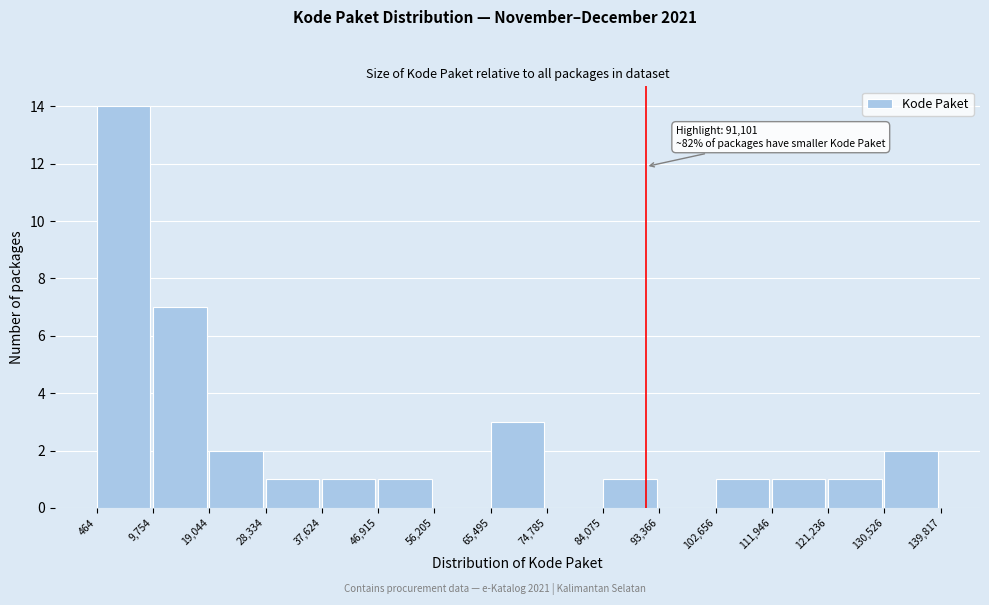

Which range on the x-axis has the tallest bar?

464 to 9,754